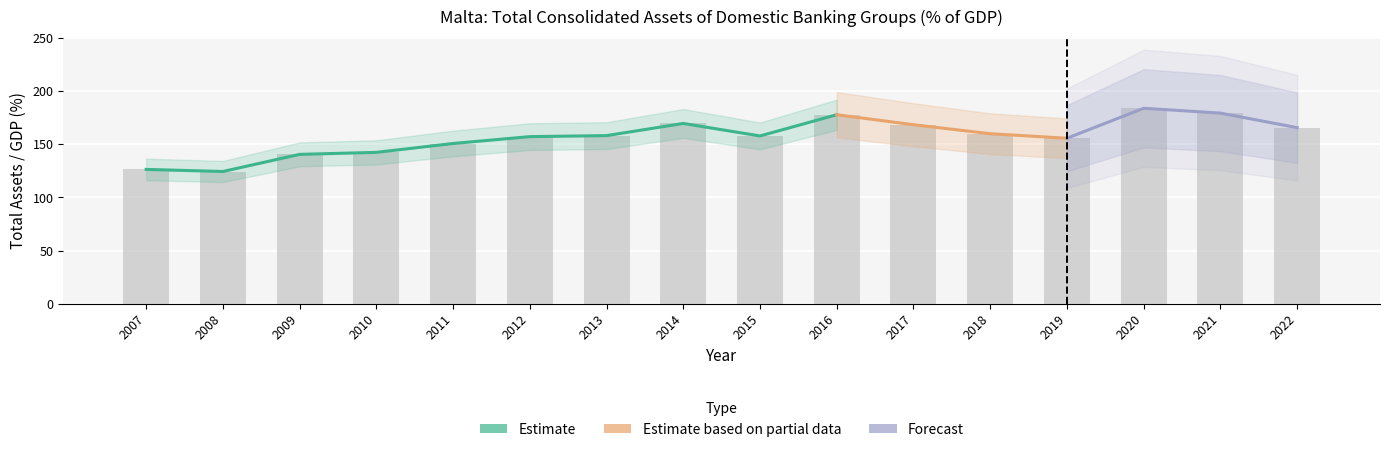

What is the average value?

157.3